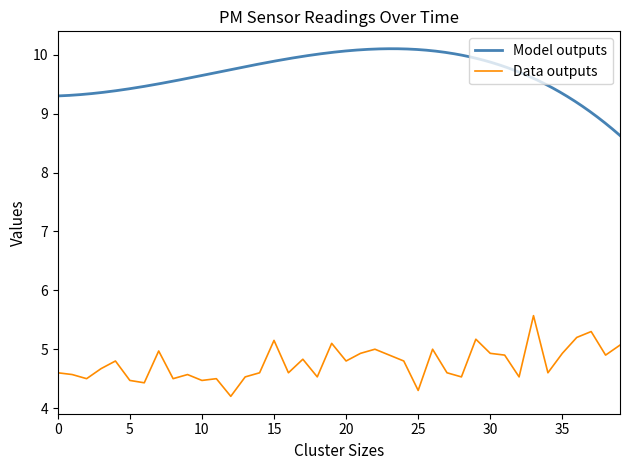

What is the minimum value for Data outputs?

4.2